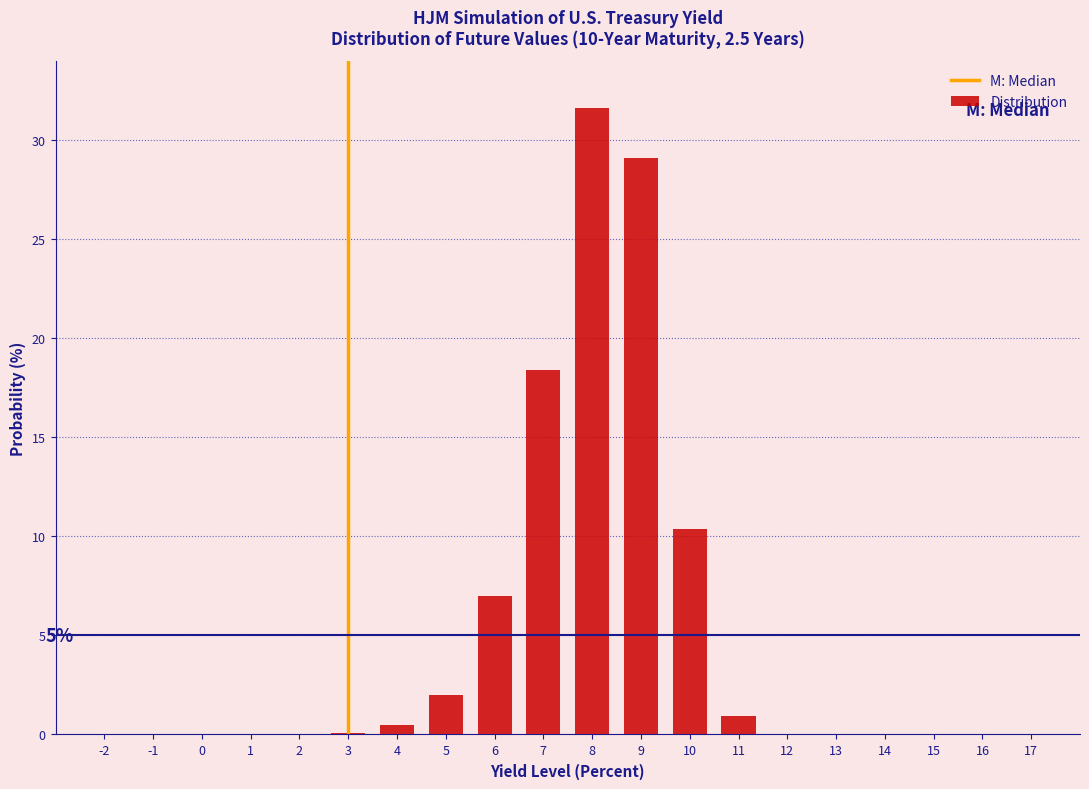

Read the value at 9.

29.1